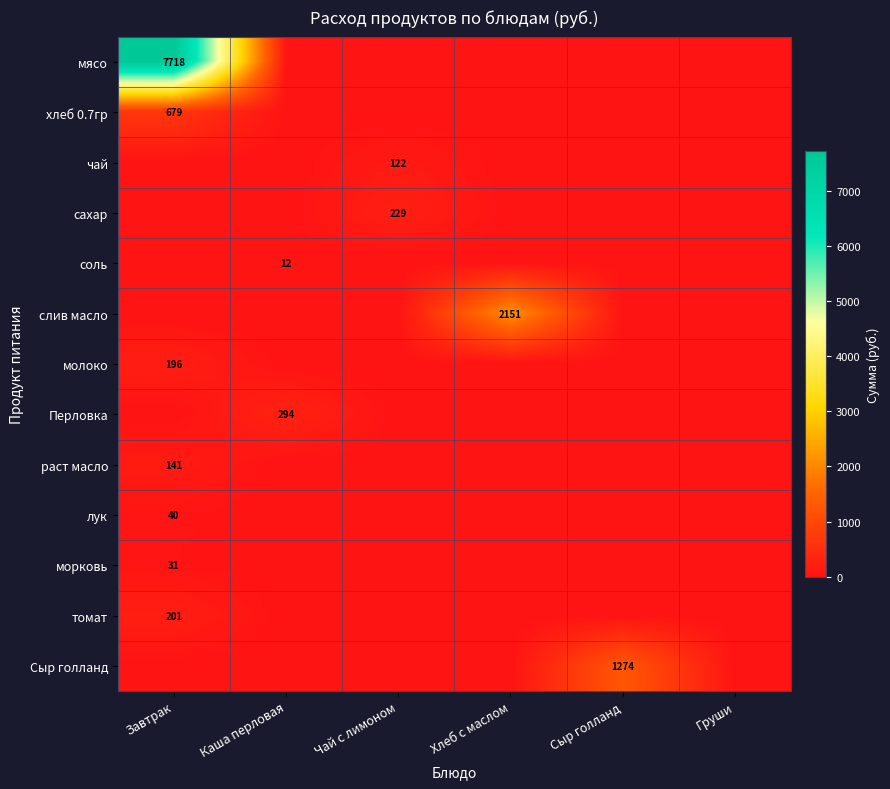

Is the value of сахар at Сыр голланд greater than the value of Сыр голланд at Чай с лимоном?

No